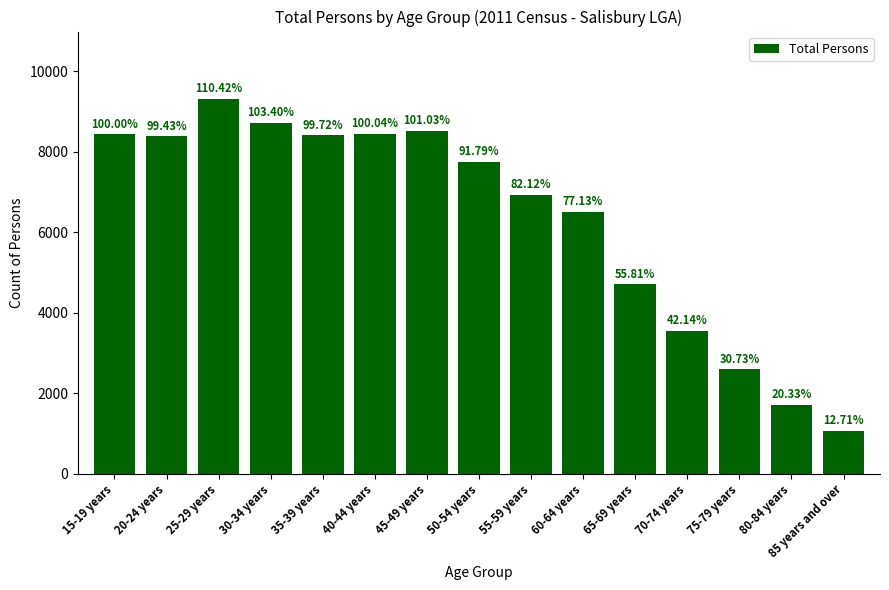

Is it true that the value at 55-59 years is 12395?

False